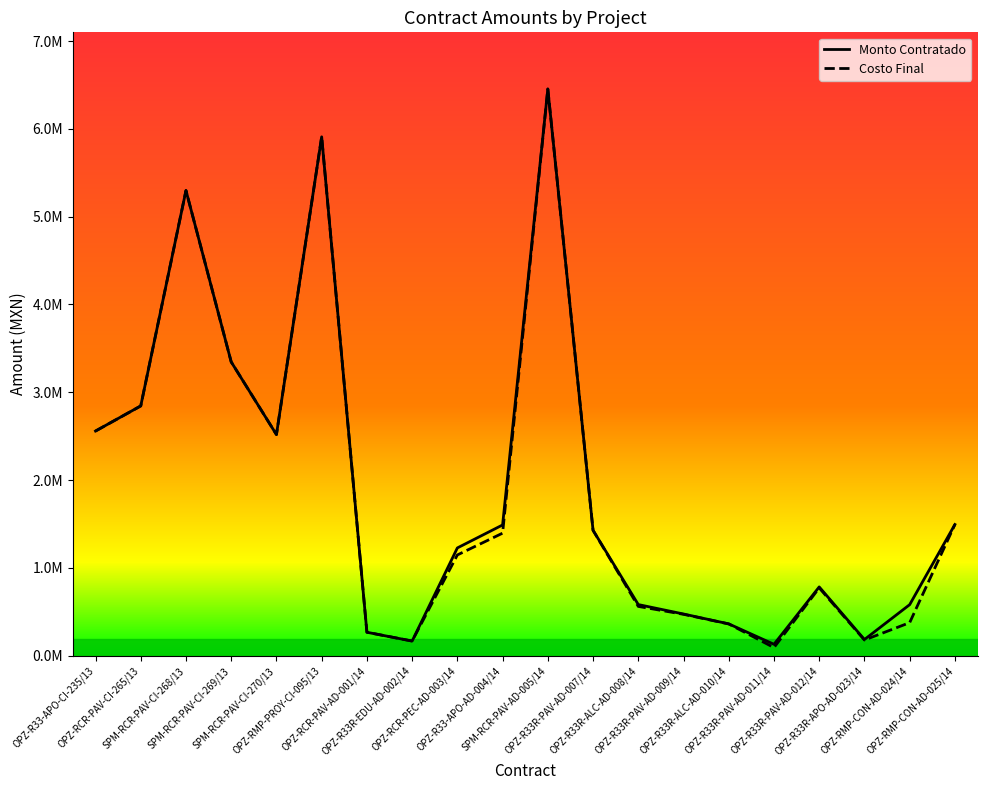

After their last crossing, which series has the higher values: Costo Final or Monto Contratado?

Monto Contratado